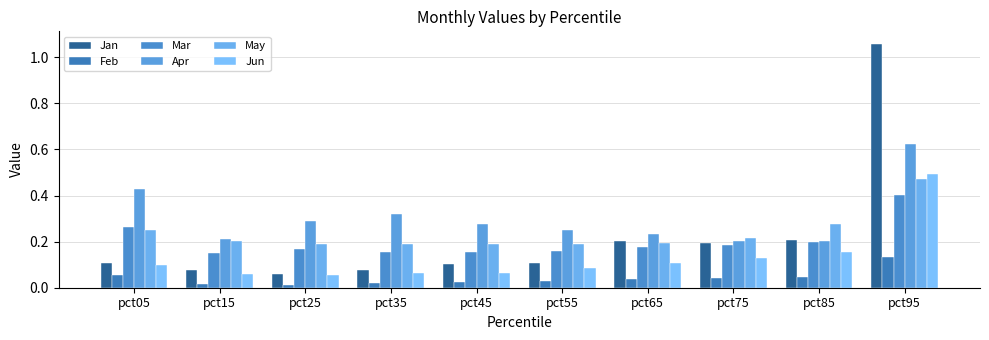

What is the difference between the maximum and minimum values in the Apr series?

0.4